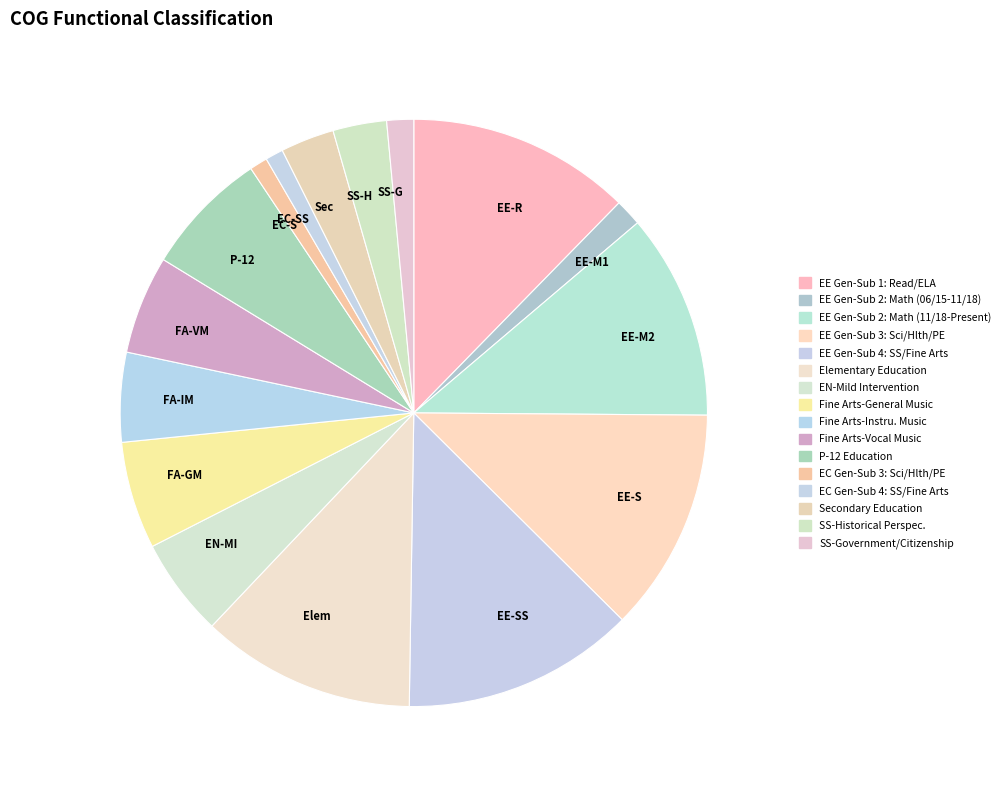

Approximately how many times larger is the value at P-12 compared to Elem?

0.6